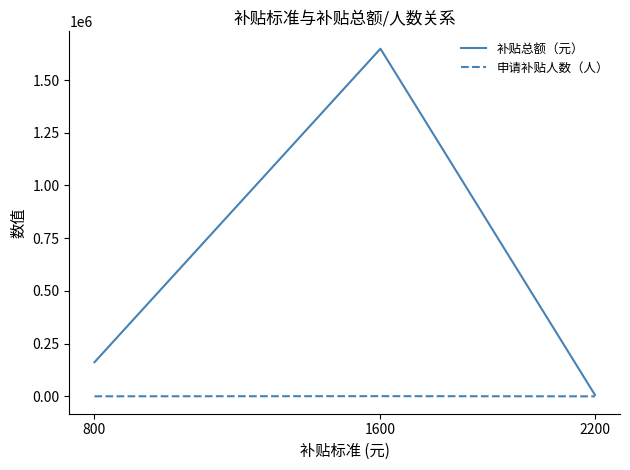

Which series has the largest range (max minus min)?

补贴总额（元）